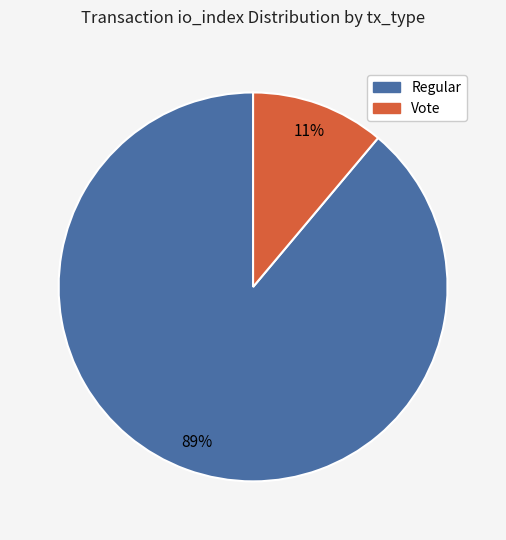

To the nearest percent, what is the average slice percentage?

50%